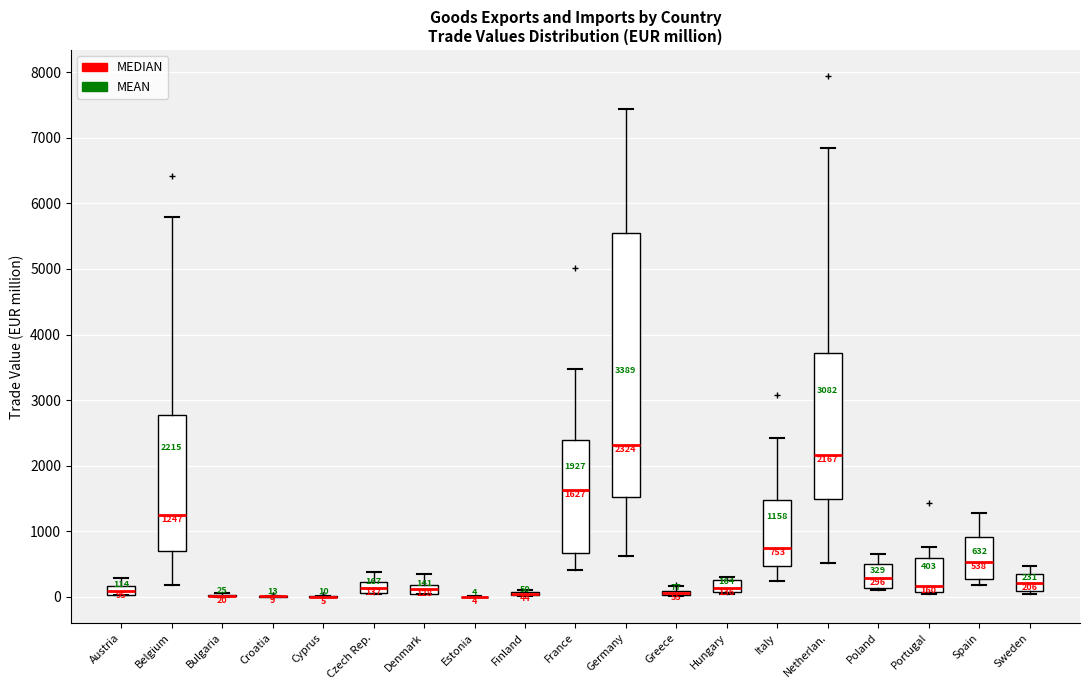

Which box is the tallest, from its lower edge to its upper edge?

Germany